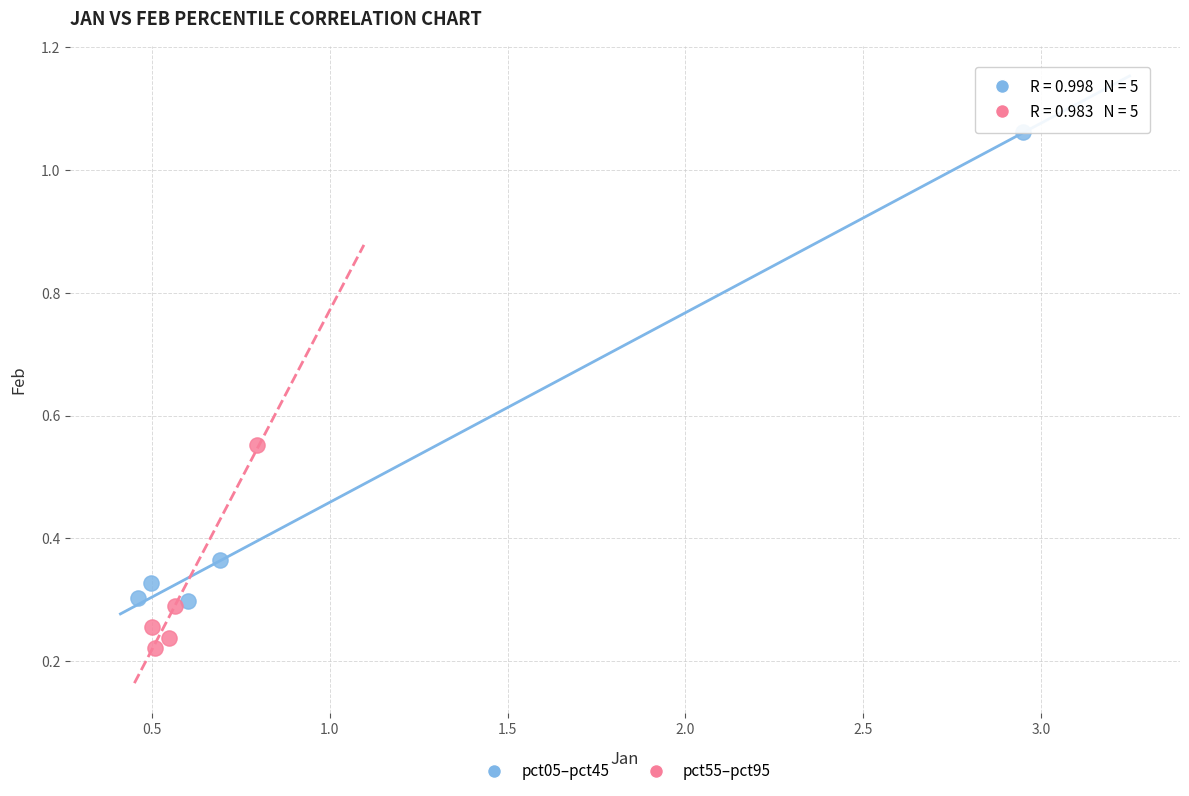

Which series reaches the maximum Y coordinate?

pct05–pct45